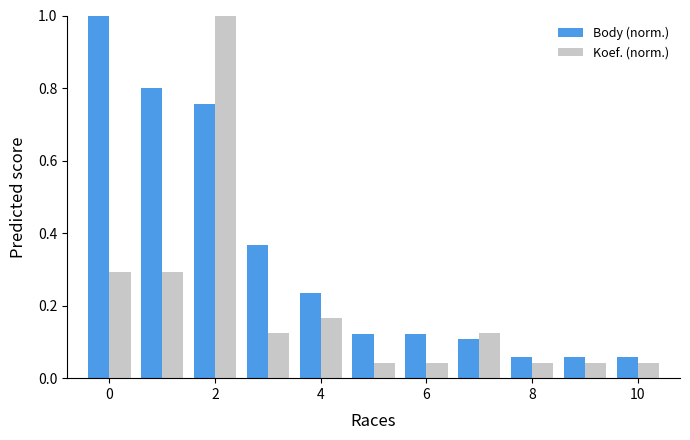

How many bars are there in each group?

2